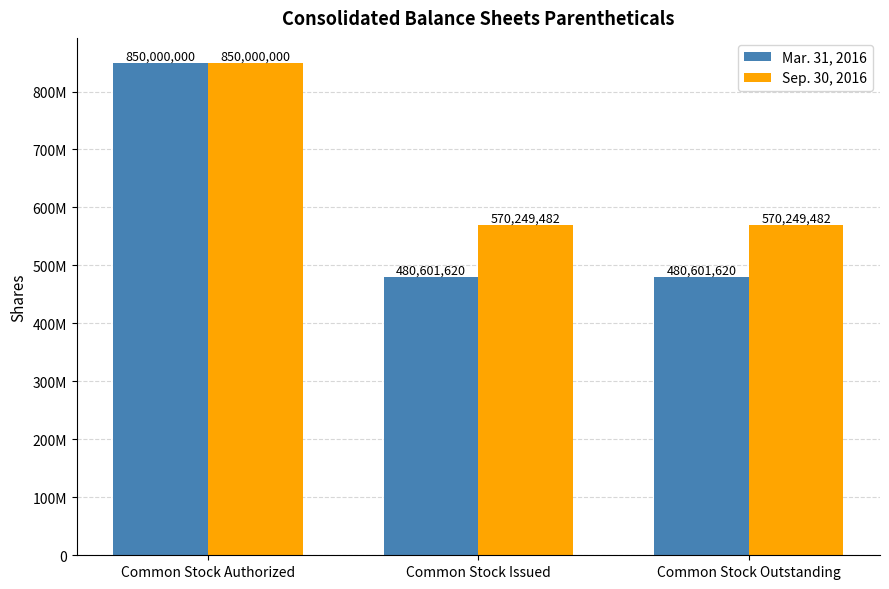

Rank the categories by Sep. 30, 2016 value from lowest to highest.

Common Stock Issued, Common Stock Outstanding, Common Stock Authorized